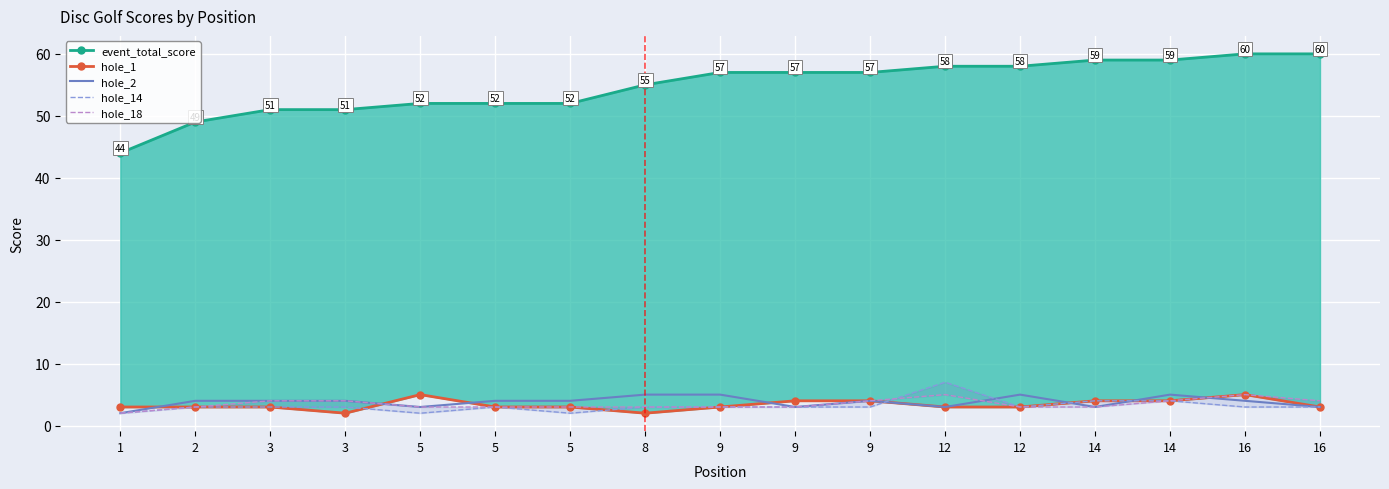

True or false: hole_14 and hole_2 intersect in this chart.

True